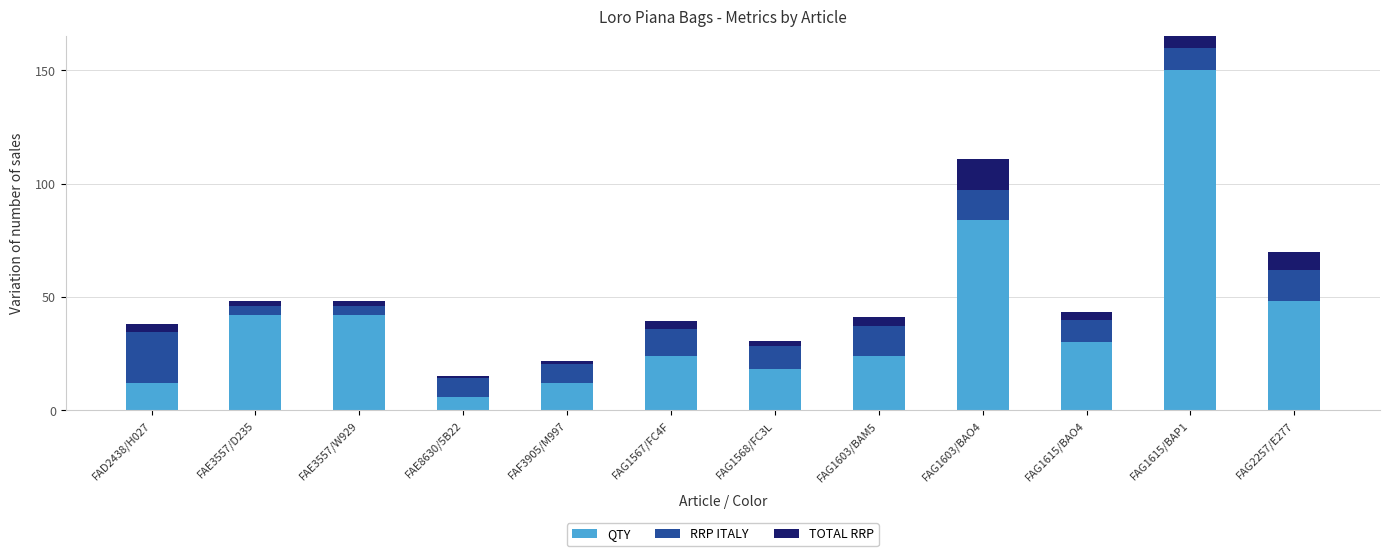

What value does the RRP ITALY series have at FAD2438/H027?

22.5